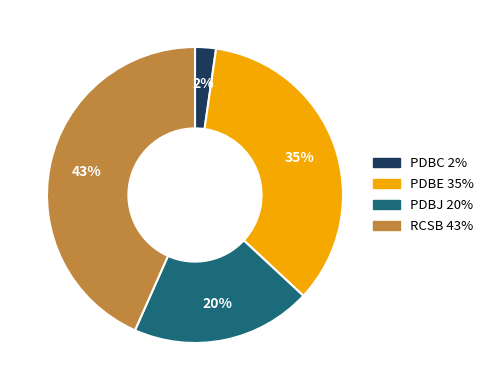

Is there any slice that represents more than half of the pie?

No